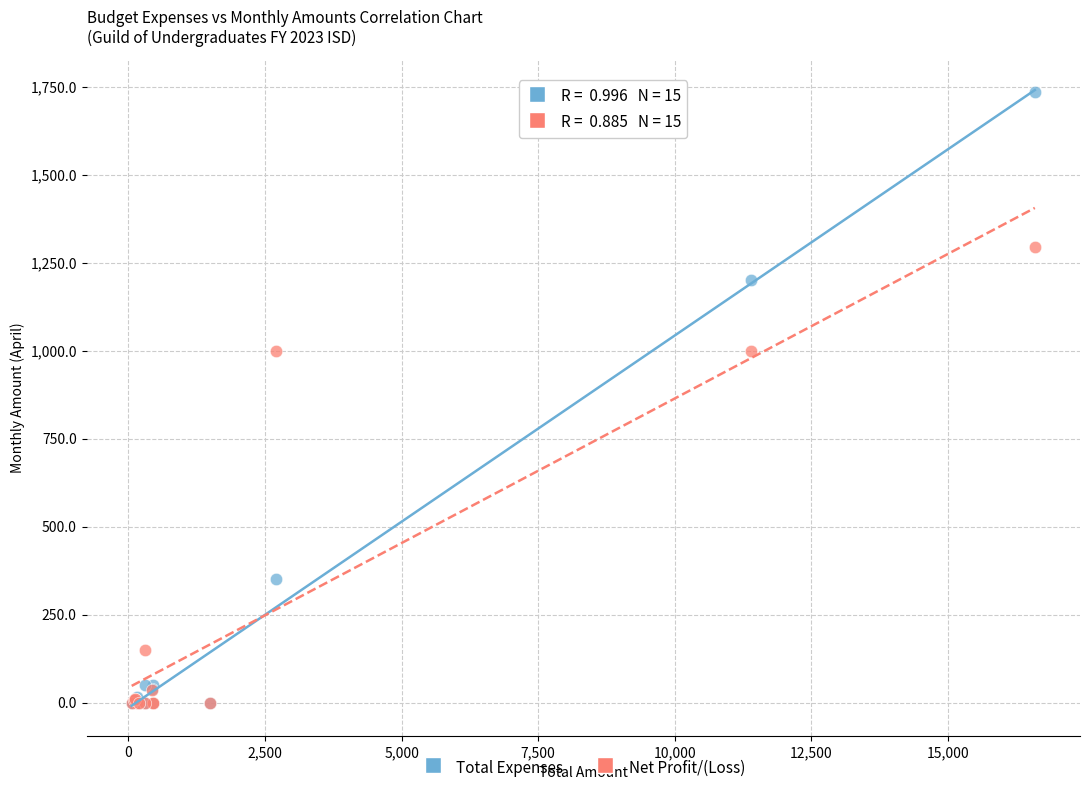

Which series has the largest Y range (max minus min)?

Total Expenses